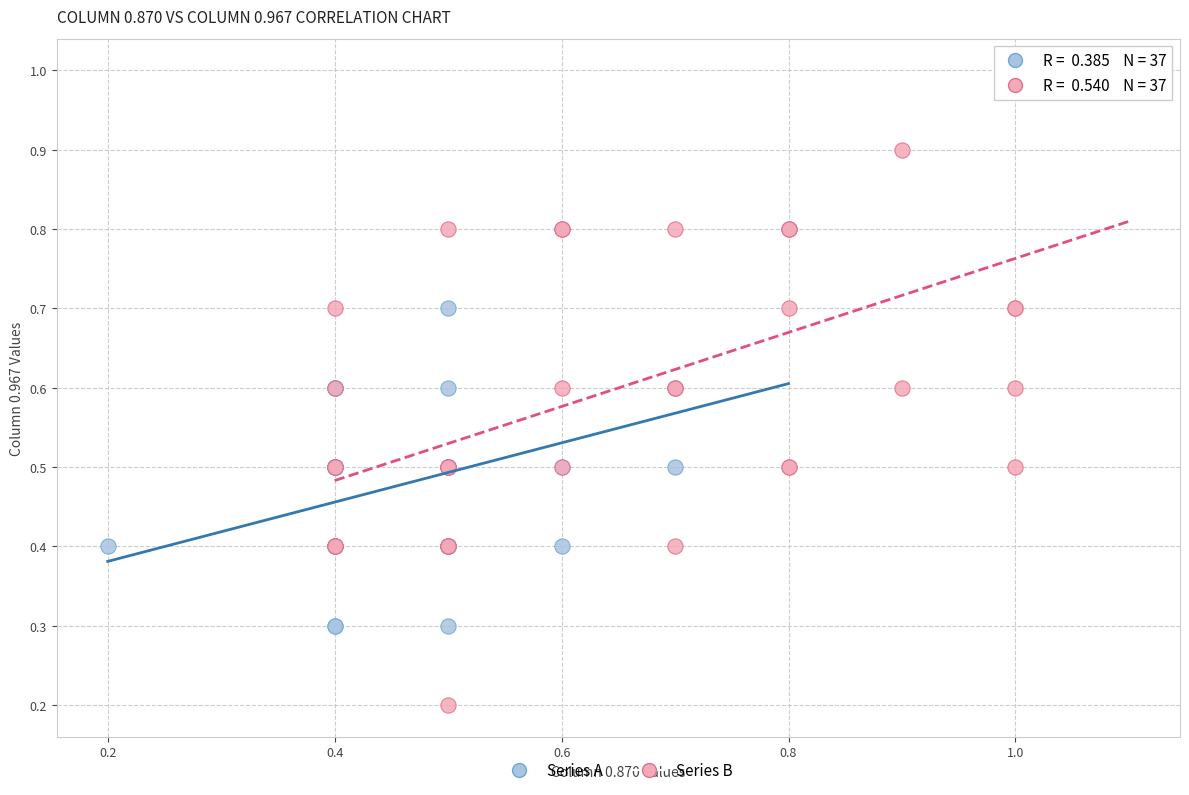

Which series contains the highest Y value?

Series B